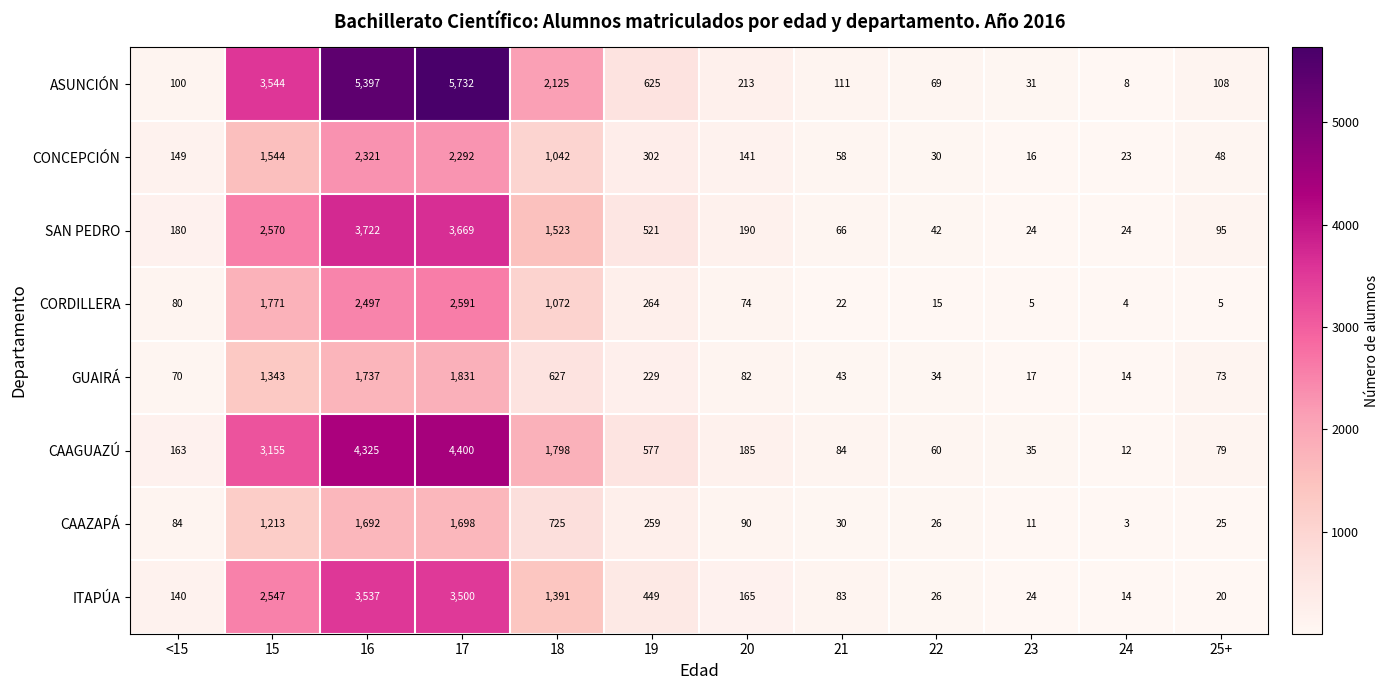

What is the average value of the GUAIRÁ series?

508